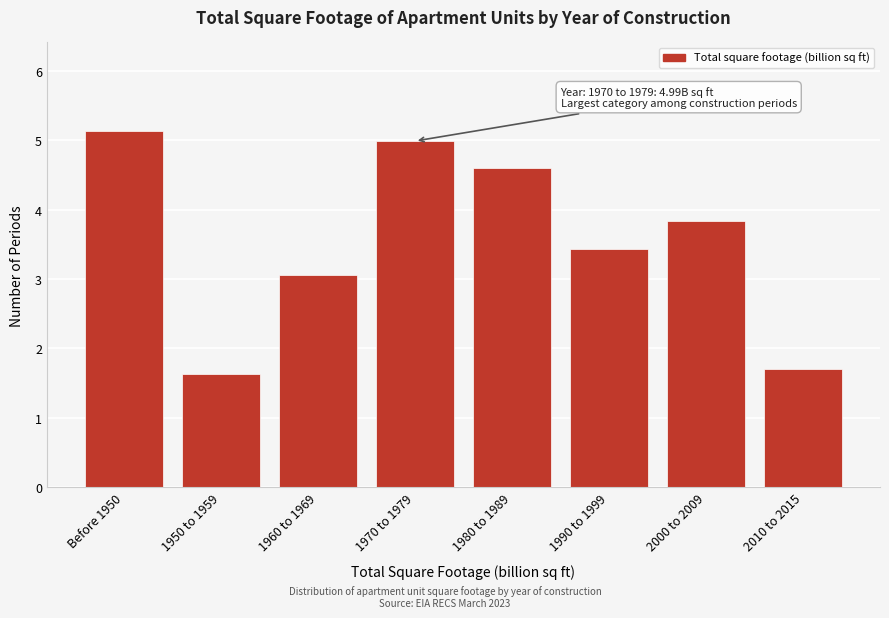

Reading left to right, extract all data points from this chart.

Before 1950=5.1	1950 to 1959=1.6	1960 to 1969=3.1	1970 to 1979=5.0	1980 to 1989=4.6	1990 to 1999=3.4	2000 to 2009=3.8	2010 to 2015=1.7